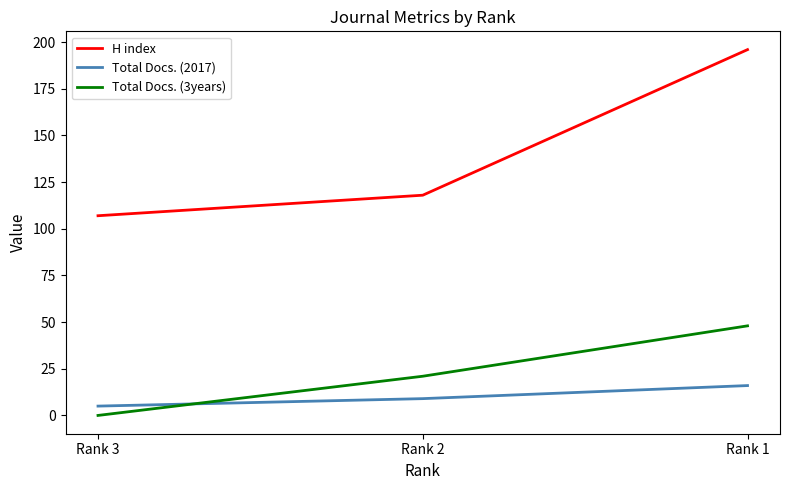

At Rank 2, list the series in order from smallest to largest.

Total Docs. (2017), Total Docs. (3years), H index